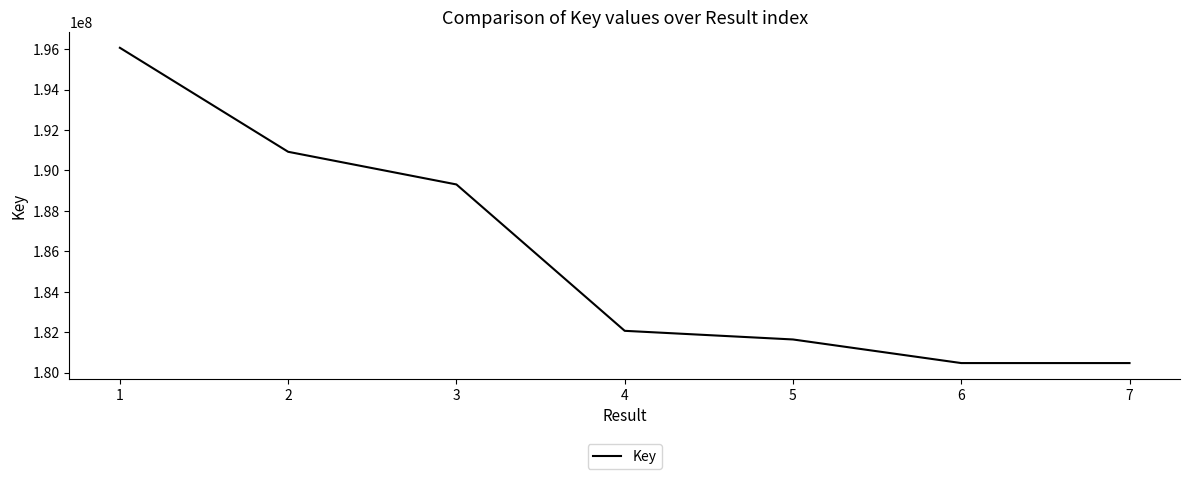

Between 3 and 6, which is larger?

3